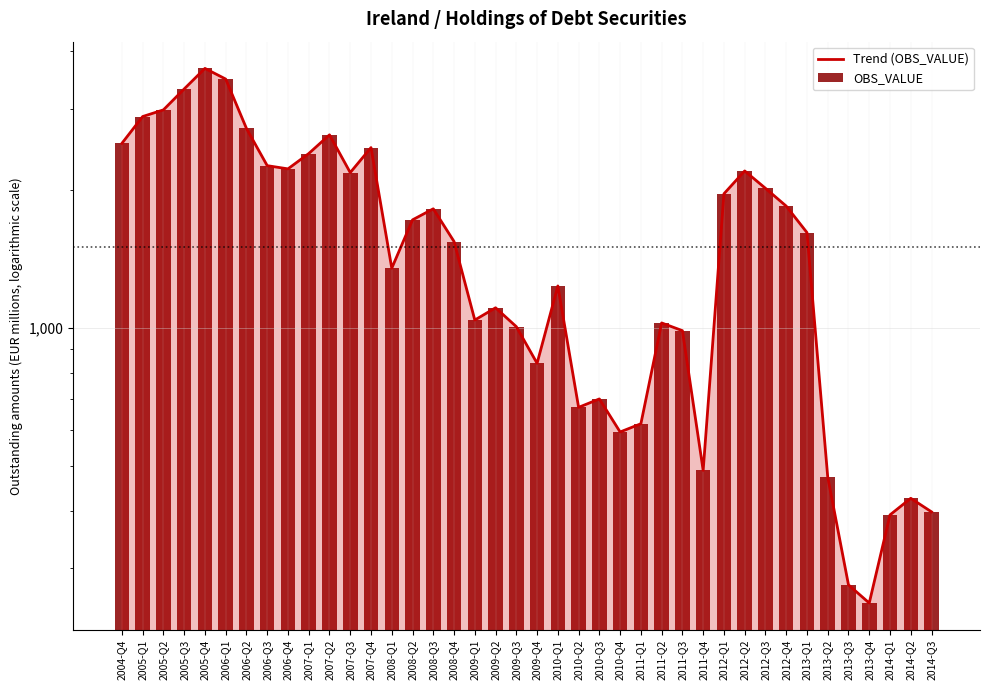

What is the label of the 2nd bar from the left?

2005-Q1